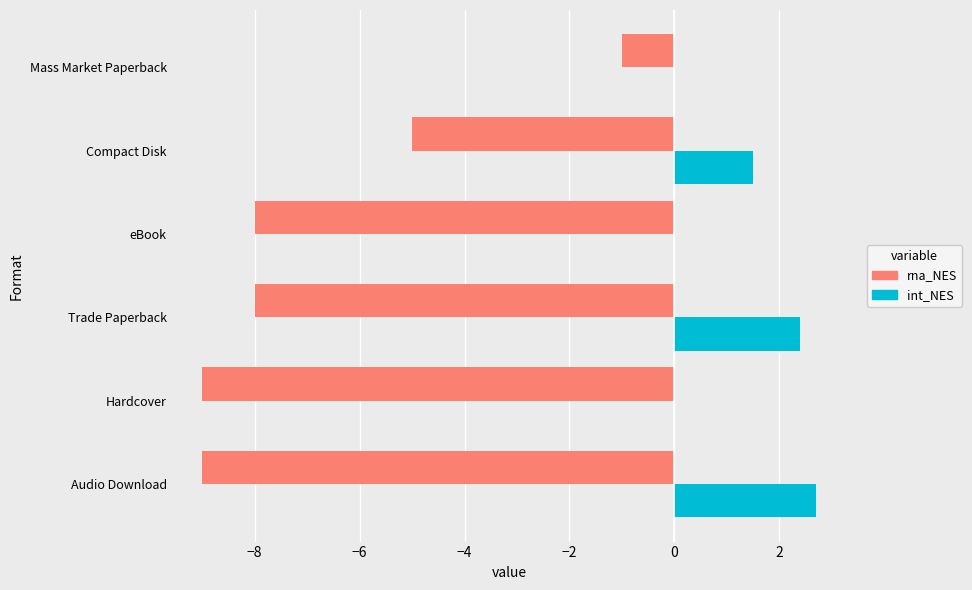

Which series has the largest total across all categories?

int_NES